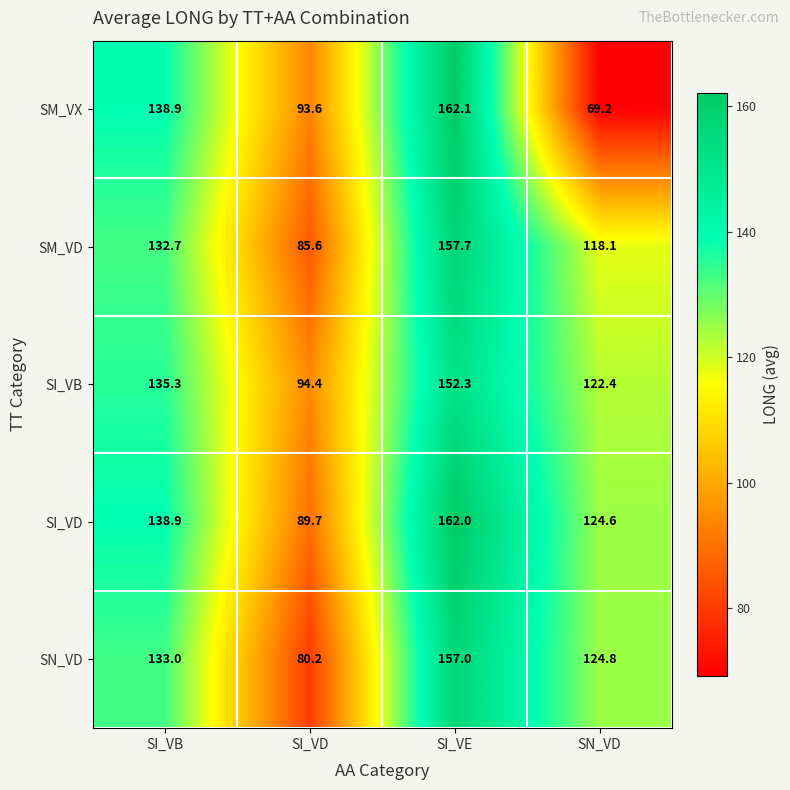

Which series has the largest total across all categories?

SI_VD